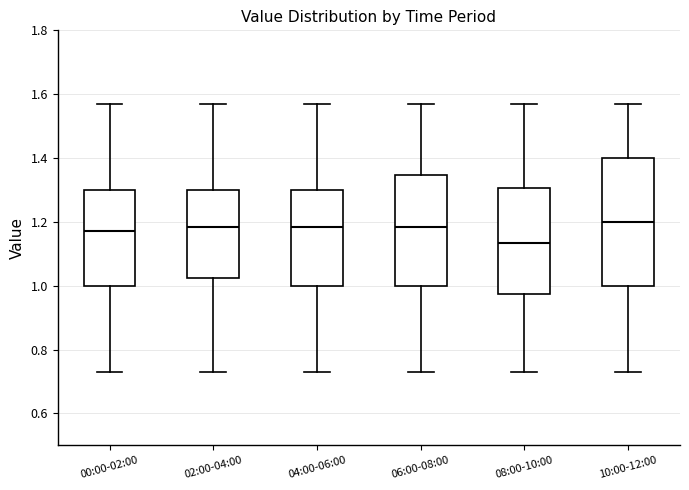

Reading left to right, read every box against the y-axis: the position of its median line, the range the box covers, and the ends of its whiskers. The values are not printed on the chart, so give them approximately, as read against the axis.

00:00-02:00: median 1.18, box 1.00 to 1.30, whiskers 0.74 to 1.58
02:00-04:00: median 1.18, box 1.02 to 1.30, whiskers 0.74 to 1.58
04:00-06:00: median 1.18, box 1.00 to 1.30, whiskers 0.74 to 1.58
06:00-08:00: median 1.18, box 1.00 to 1.34, whiskers 0.74 to 1.58
08:00-10:00: median 1.14, box 0.98 to 1.30, whiskers 0.74 to 1.58
10:00-12:00: median 1.20, box 1.00 to 1.40, whiskers 0.74 to 1.58